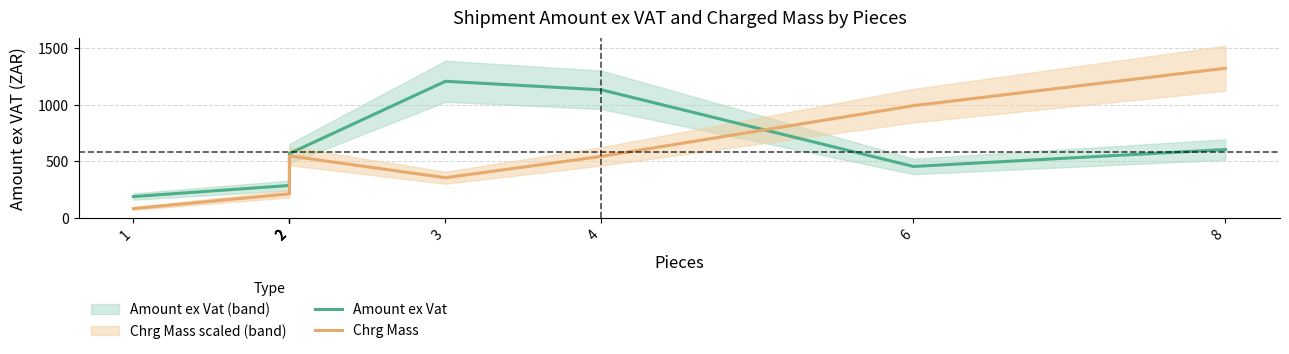

What is the difference between the Chrg Mass values at 6 and 1?

909.8